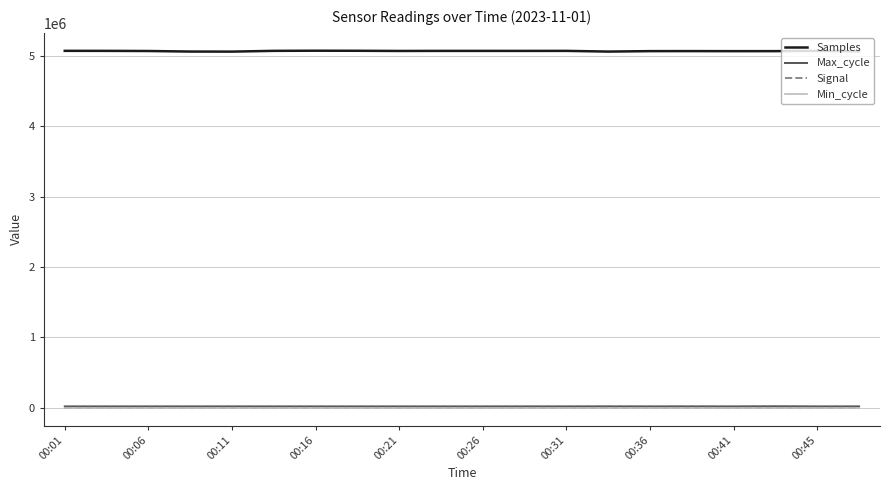

What is the greatest value displayed?

5074363